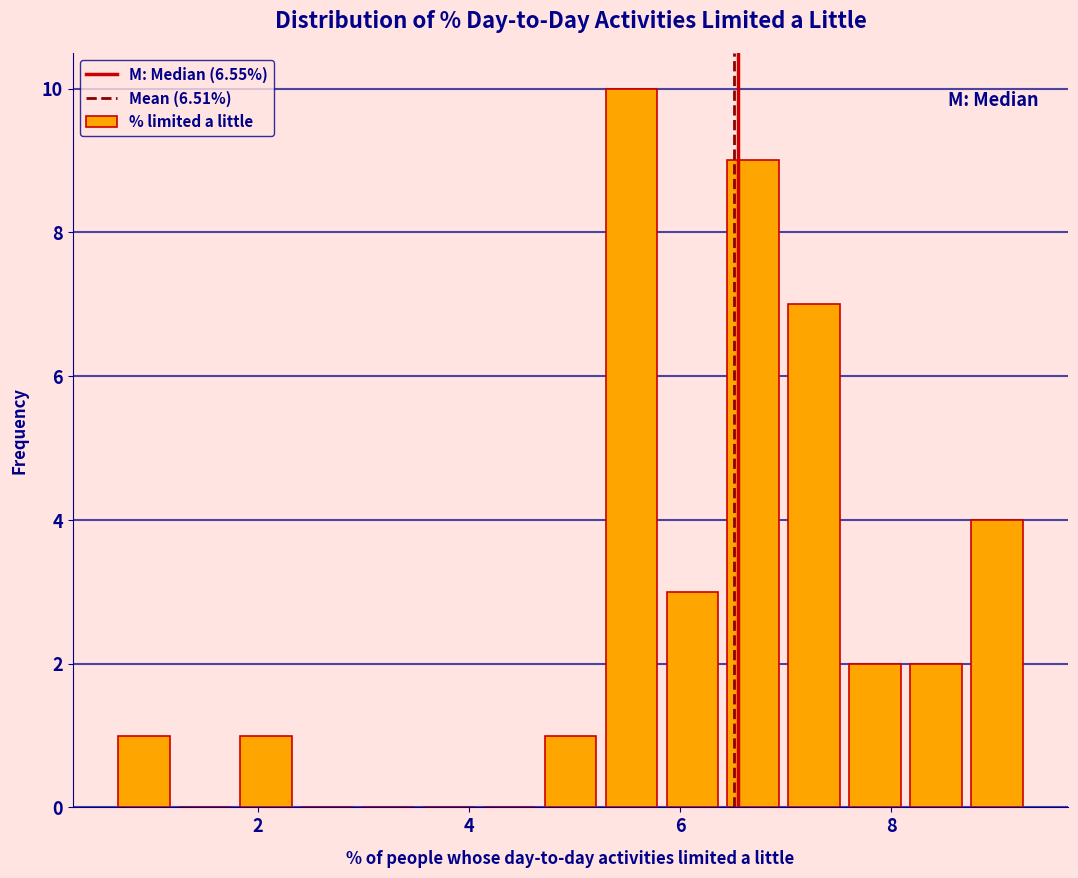

Read against the x-axis, roughly where is the centre of the tallest bar?

5.6